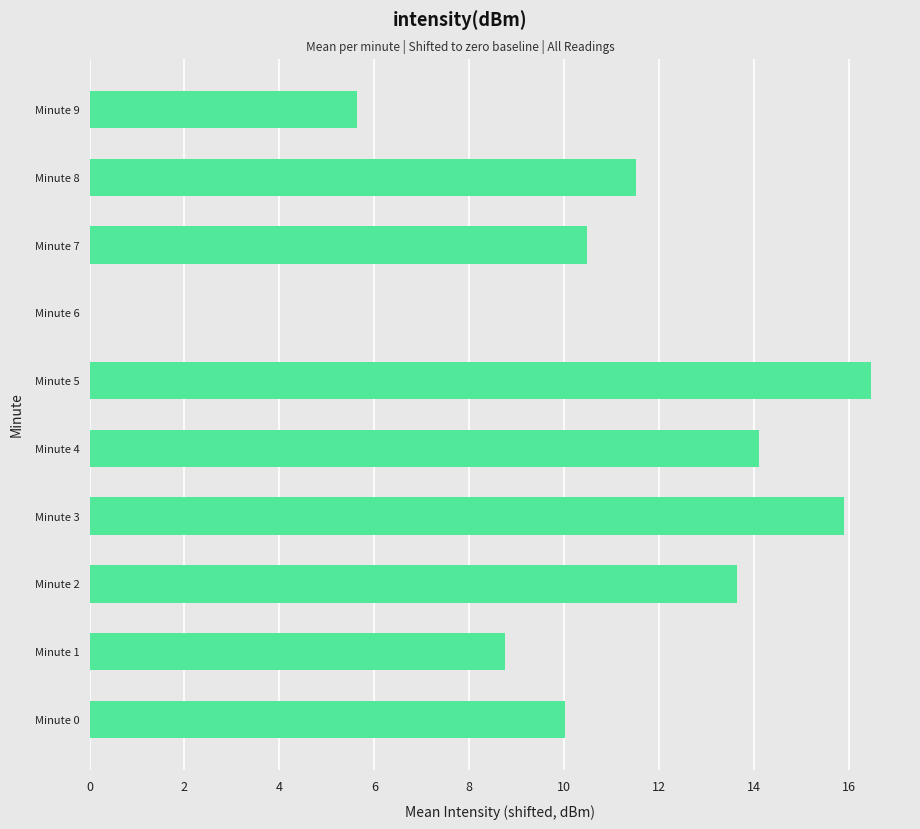

What value does the data have at Minute 1?

8.8